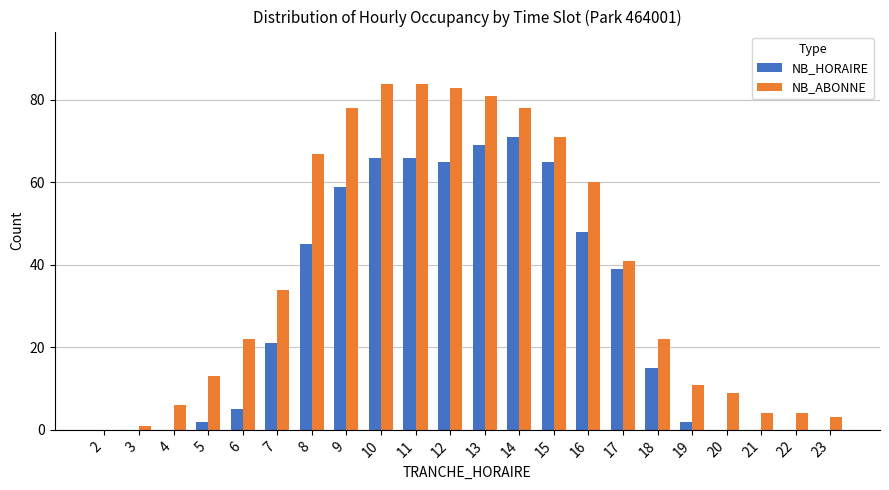

At which label is NB_ABONNE closest to 42?

17